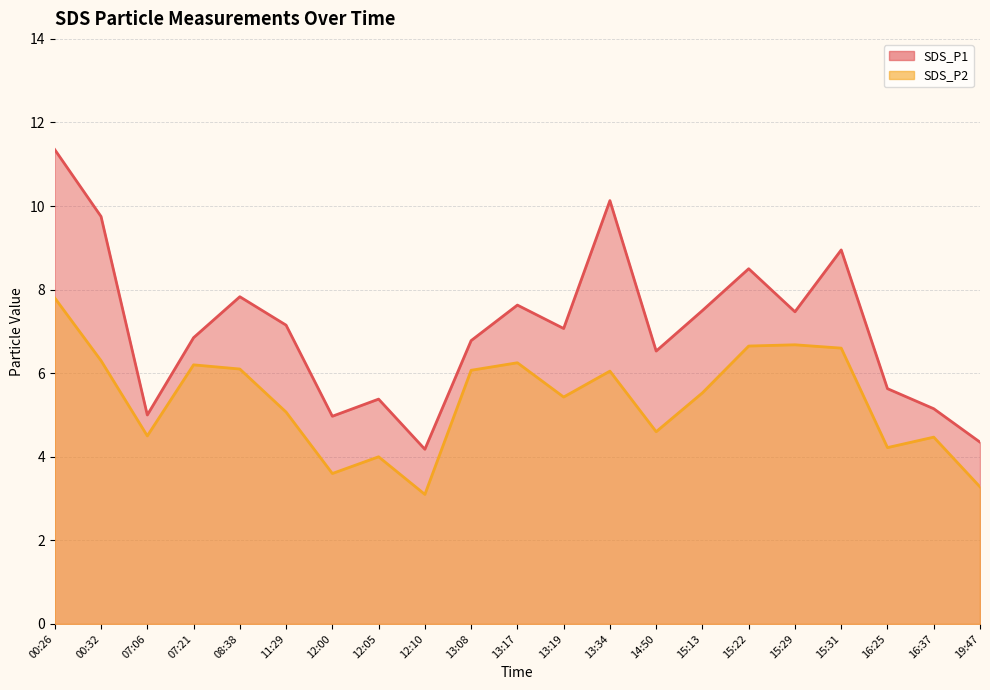

Rank the series by their maximum value, from lowest to highest.

SDS_P2, SDS_P1